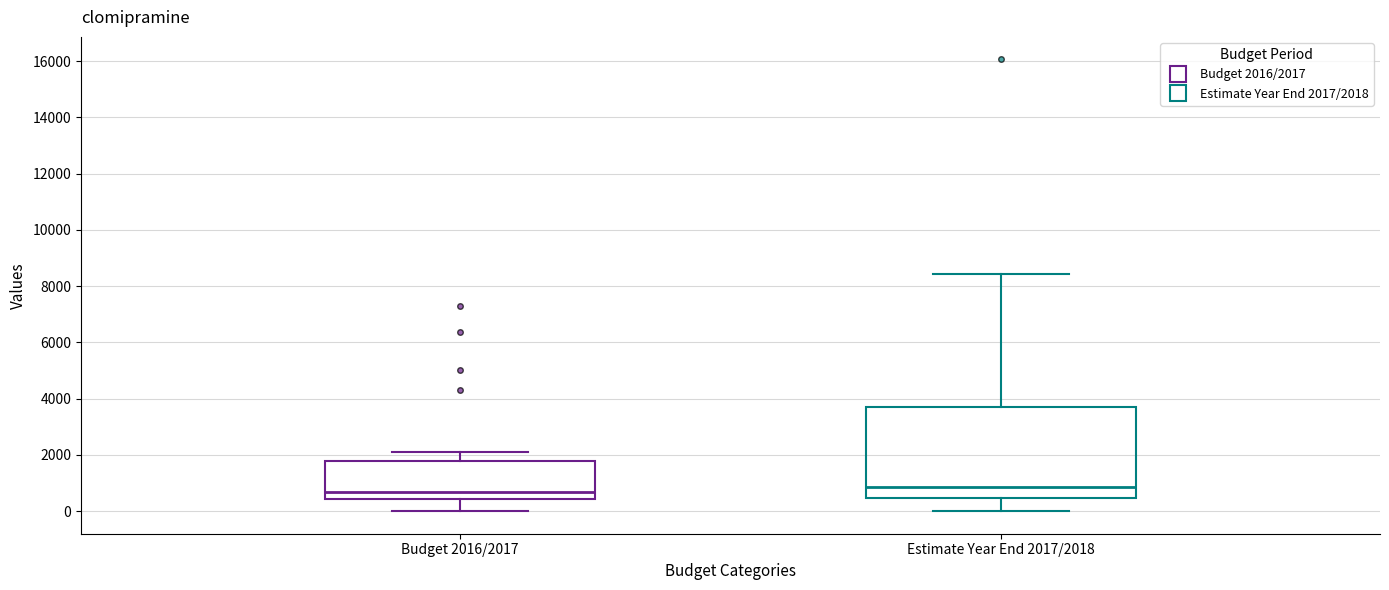

Reading left to right, read every box against the y-axis: the position of its median line, the range the box covers, and the ends of its whiskers. The values are not printed on the chart, so give them approximately, as read against the axis.

Budget 2016/2017: median 600, box 400 to 1800, whiskers 0 to 2200
Estimate Year End 2017/2018: median 800, box 400 to 3600, whiskers 0 to 8400